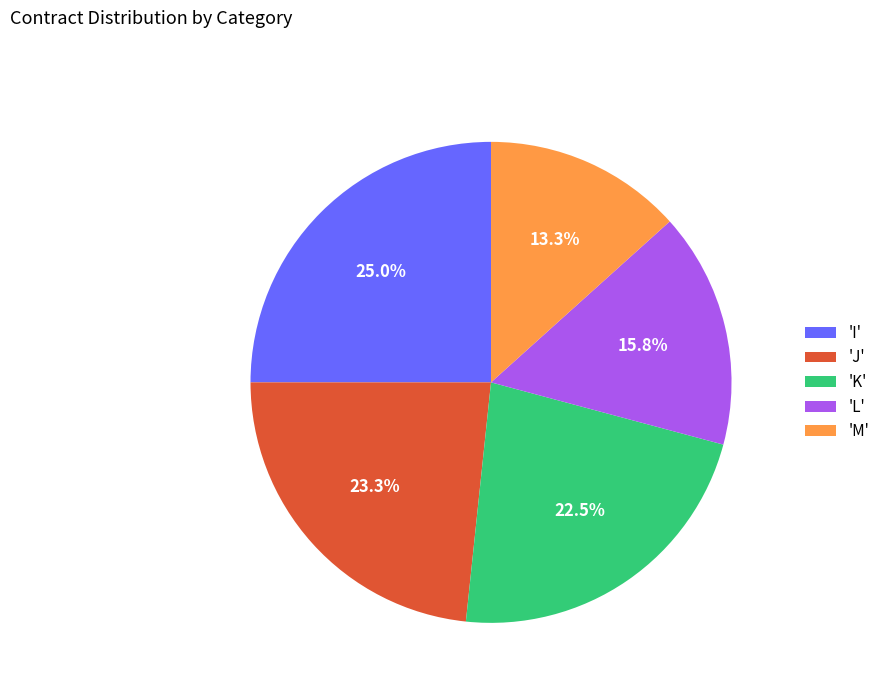

What is the smallest slice in the pie chart?

'M'